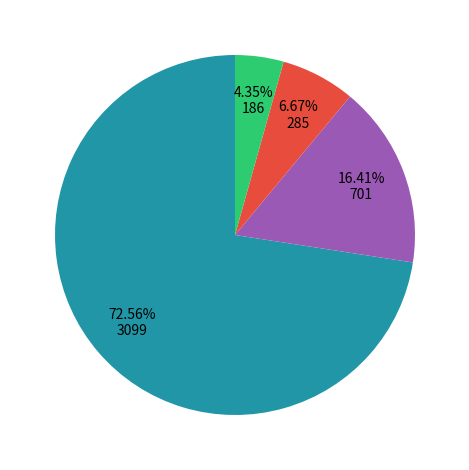

Is there any slice that represents more than half of the pie?

Yes